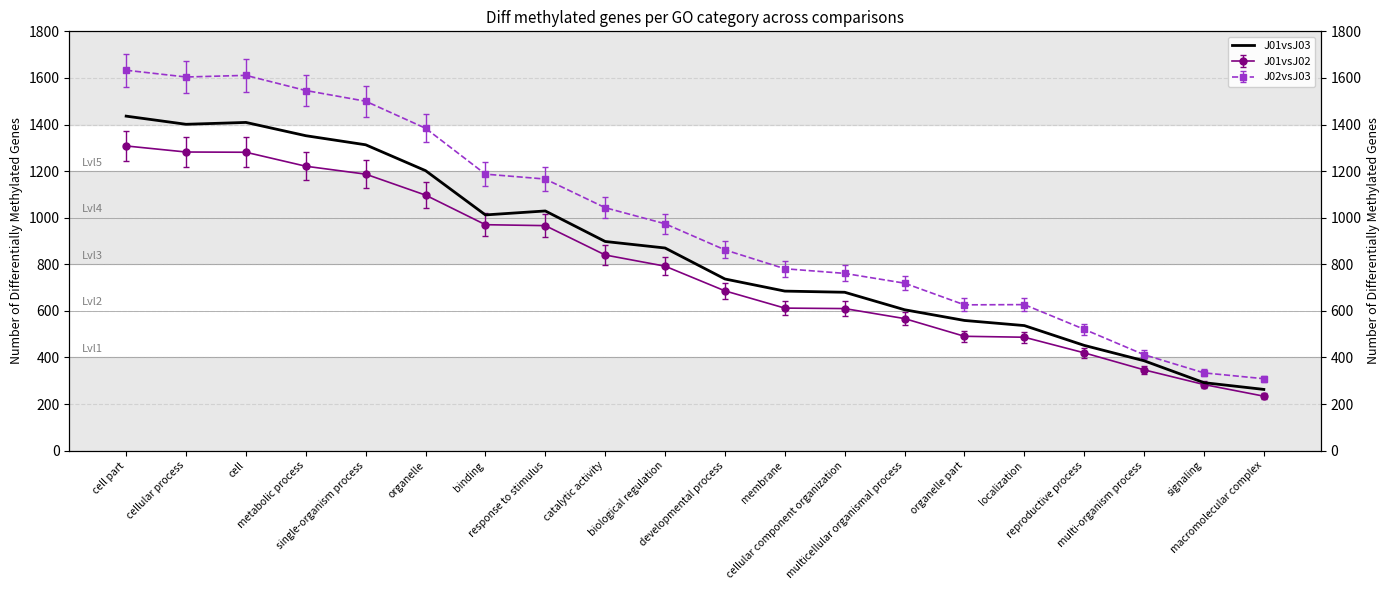

Reading right to left, transcribe all the data shown in this chart.

macromolecular complex=263	signaling=292	multi-organism process=386	reproductive process=452	localization=537	organelle part=559	multicellular organismal process=605	cellular component organization=680	membrane=685	developmental process=737	biological regulation=870	catalytic activity=898	response to stimulus=1029	binding=1012	organelle=1202	single-organism process=1313	metabolic process=1352	cell=1409	cellular process=1401	cell part=1436